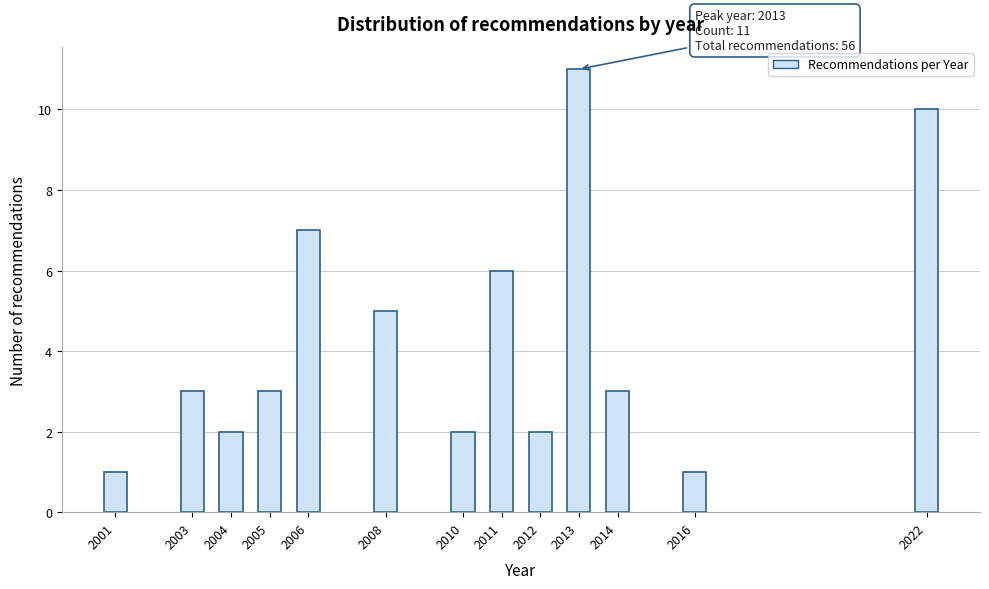

Reading right to left, transcribe all the data shown in this chart.

10	1	3	11	2	6	2	5	7	3	2	3	1